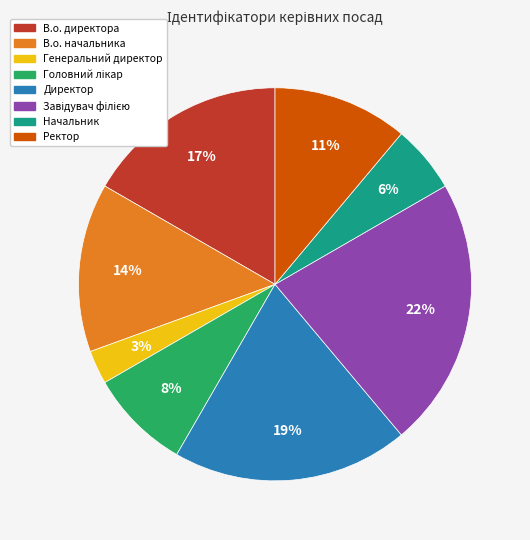

Count the number of slices in the pie.

8